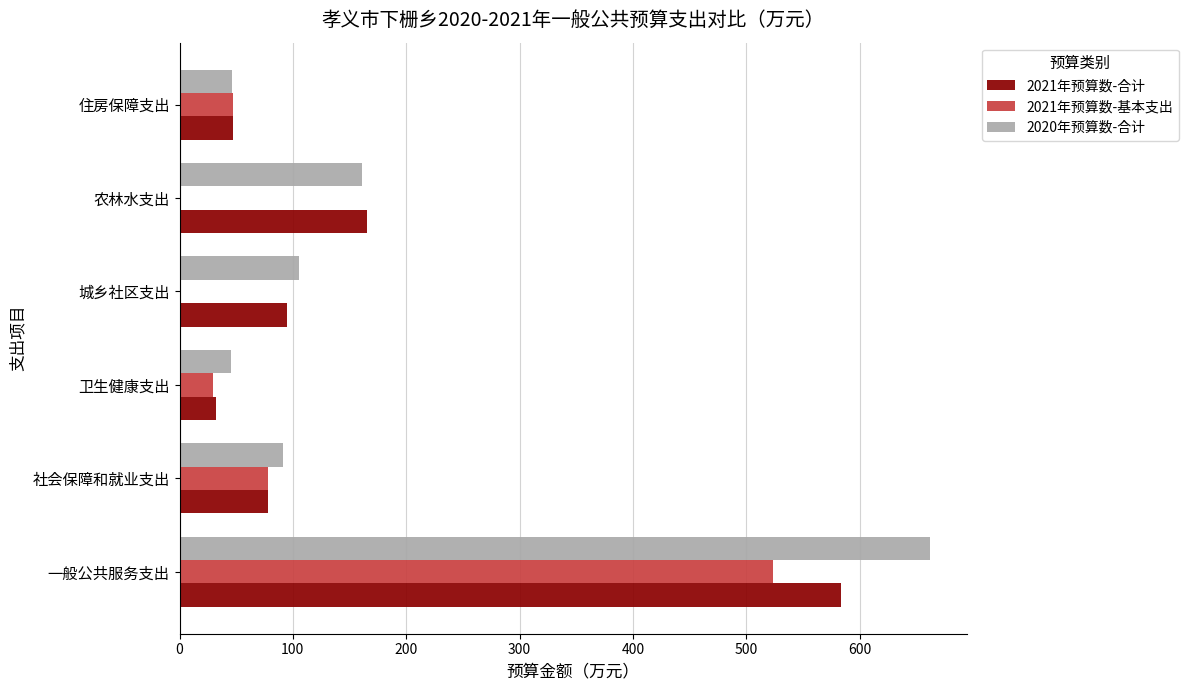

The value of 2021年预算数-合计 at 社会保障和就业支出 is 77.9. True or false?

True